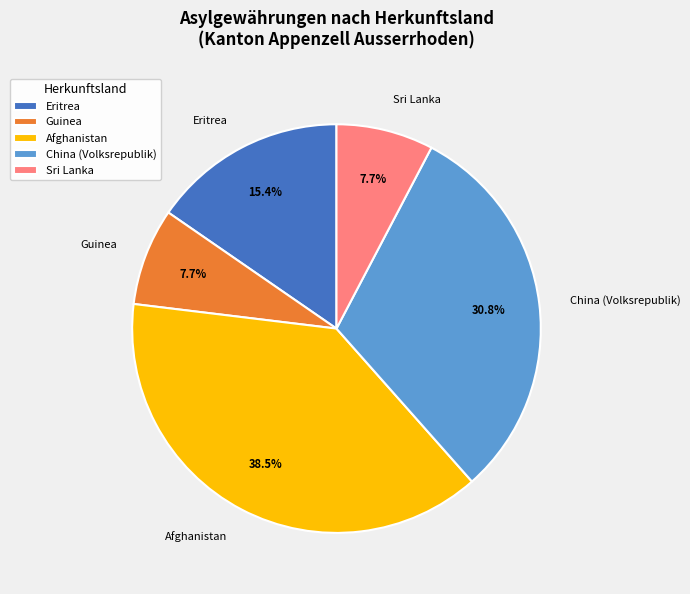

Is there a majority slice in this chart?

No